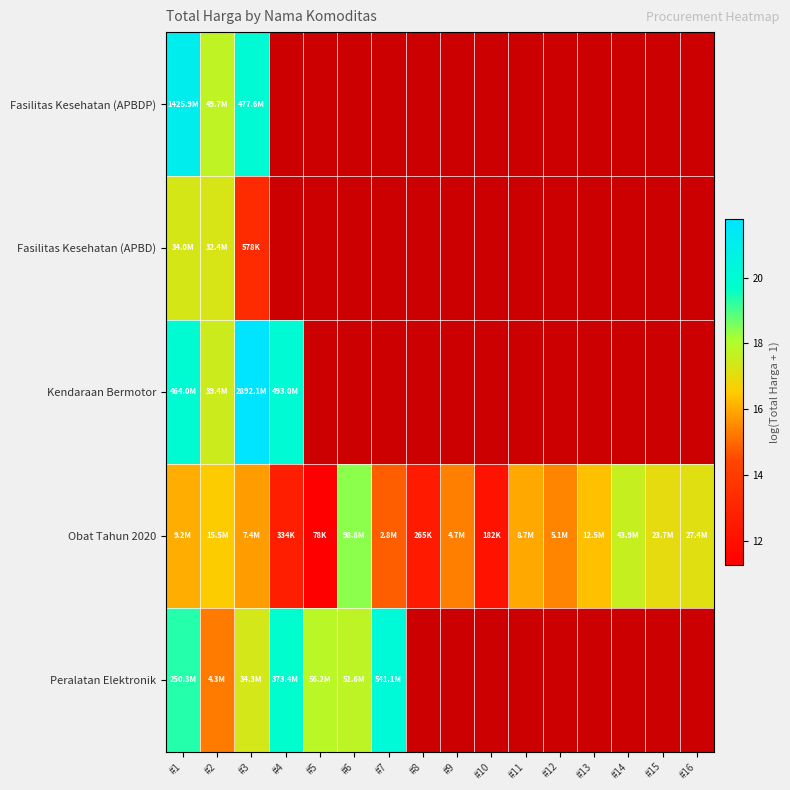

How many series are shown in this chart?

5